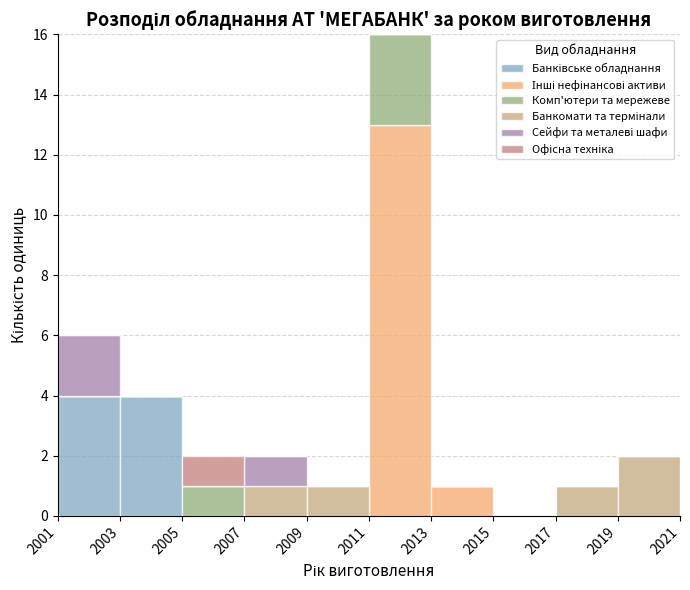

What is the total height of the stacked bar covering 2011 to 2013 on the x-axis? The values are not printed on the chart, so give them approximately, as read against the axis.

16